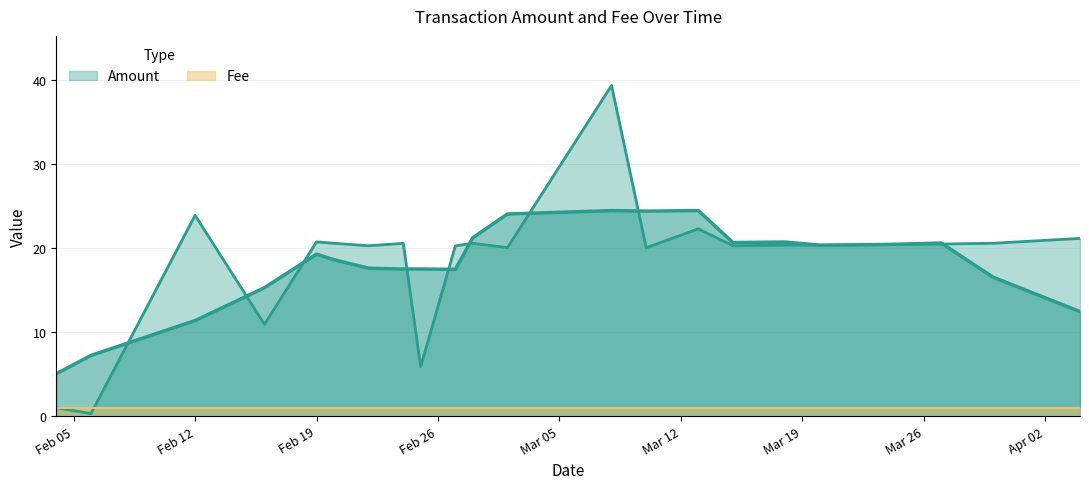

Rank the categories by value from lowest to highest.

2018-02-06, 2018-02-04, 2018-02-25, 2018-02-16, 2018-03-10, 2018-03-02, 2018-02-27, 2018-03-15, 2018-02-22, 2018-03-20, 2018-03-18, 2018-03-22, 2018-03-24, 2018-03-27, 2018-02-24, 2018-02-20, 2018-02-28, 2018-03-30, 2018-02-19, 2018-04-04, 2018-03-13, 2018-02-12, 2018-03-08